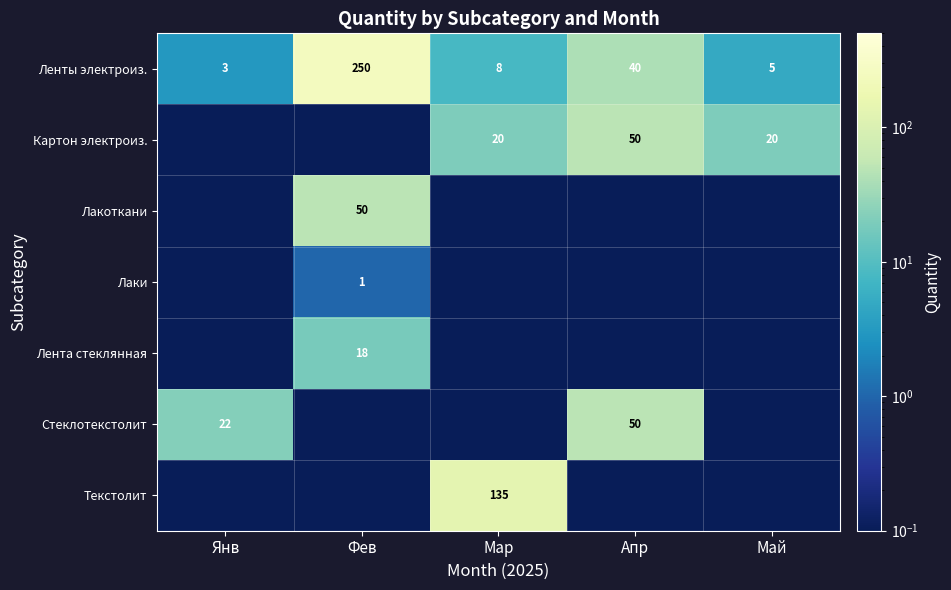

Which series has the widest spread of values?

Ленты электроиз.